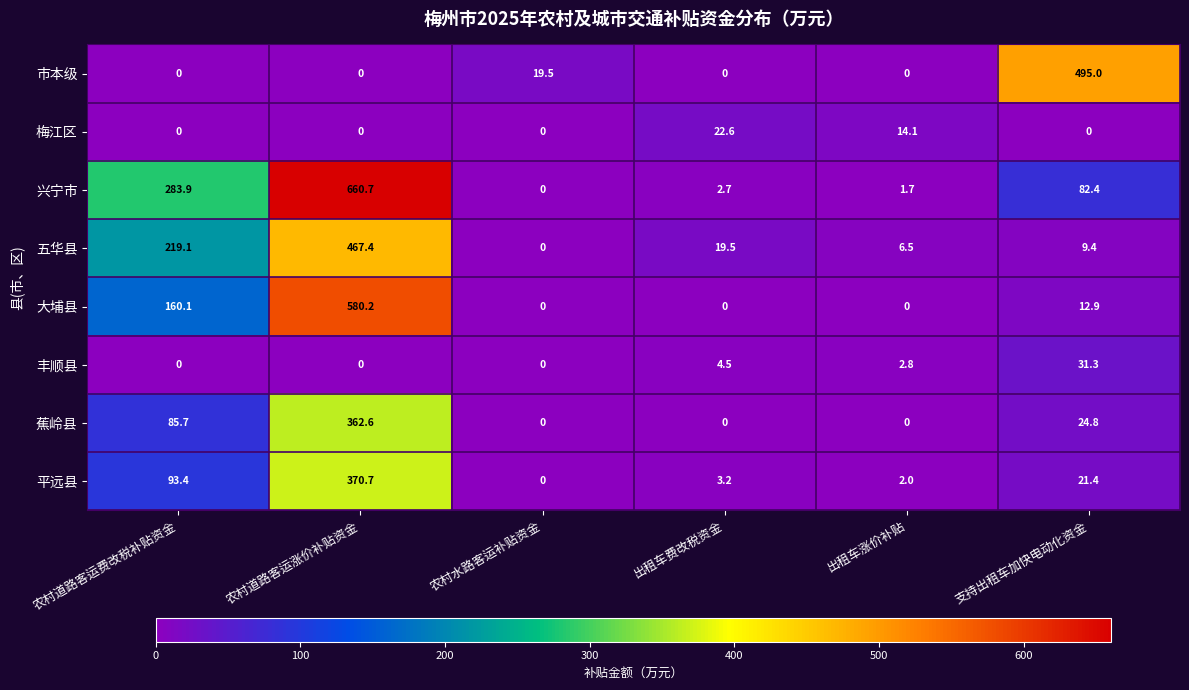

What is the average value of the 梅江区 series?

6.1